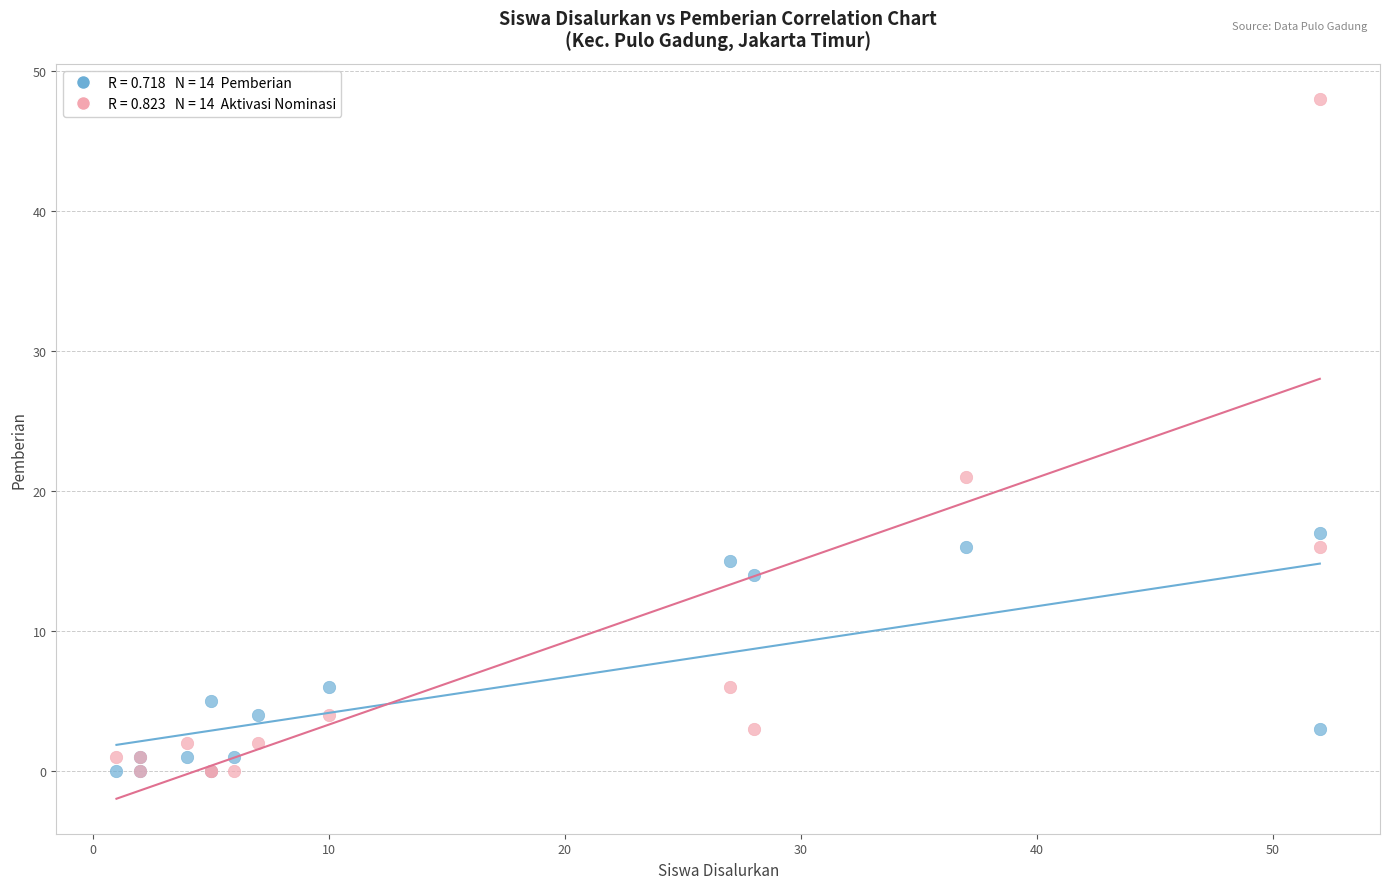

Across all series, what Y value is closest to 24?

21